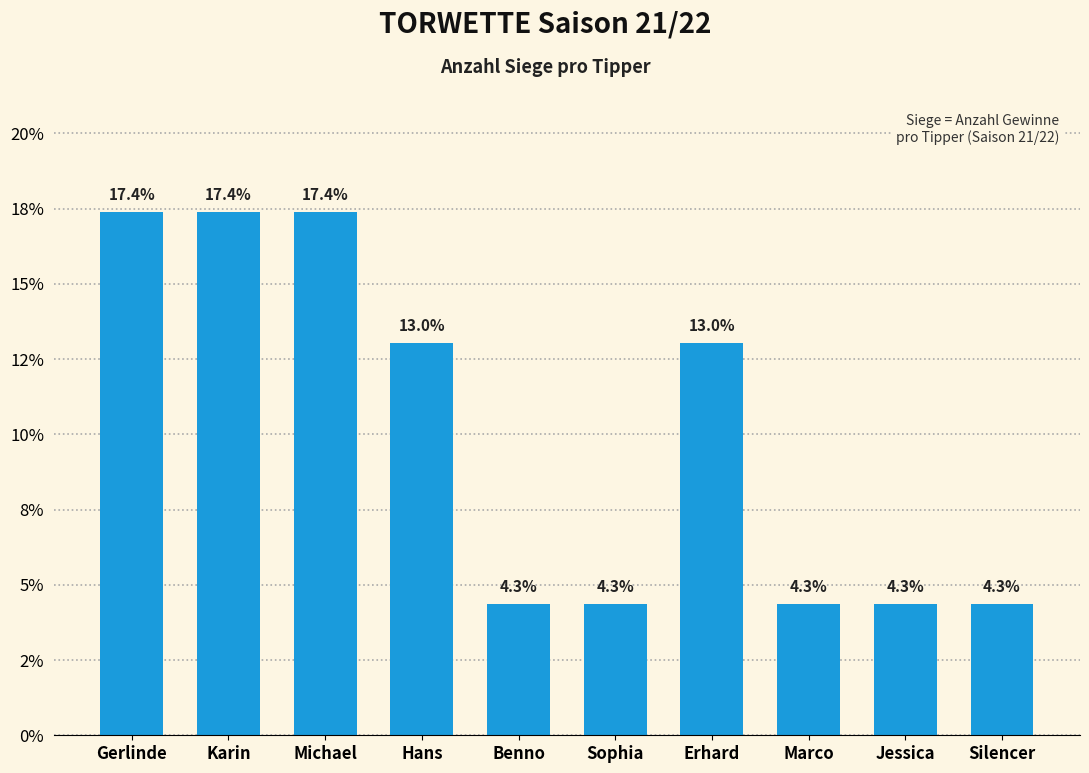

Does the chart contain any negative values?

No